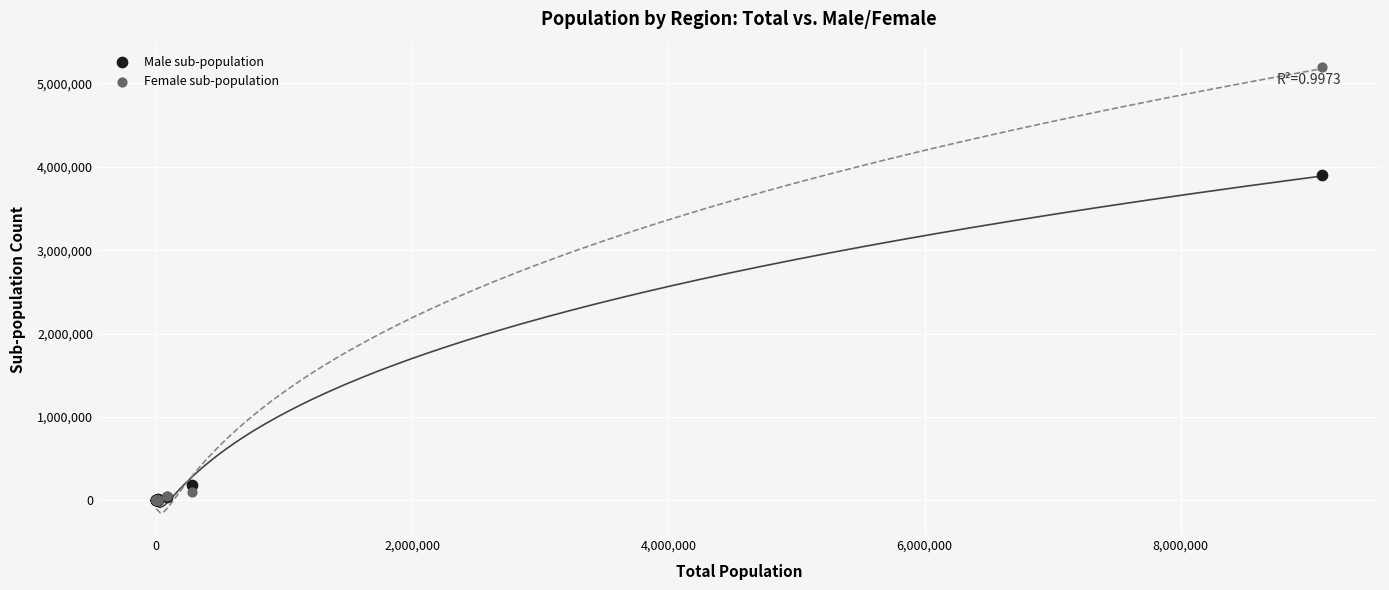

Which series contains the highest Y value?

Female sub-population